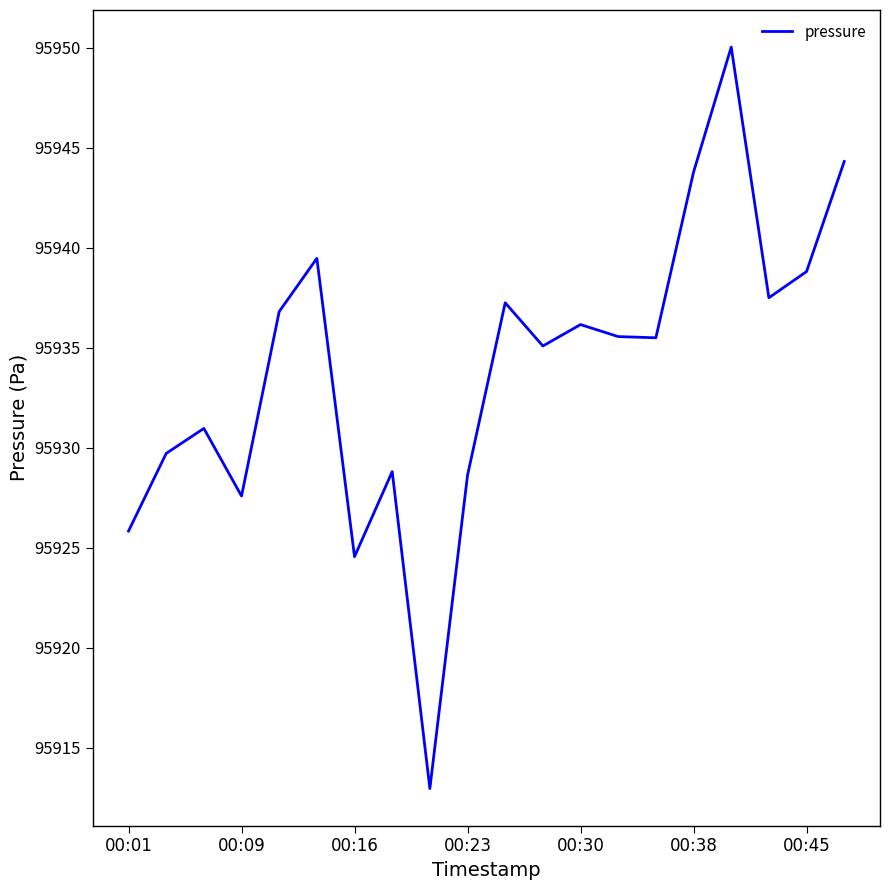

What is the difference between the maximum and minimum values?

37.1